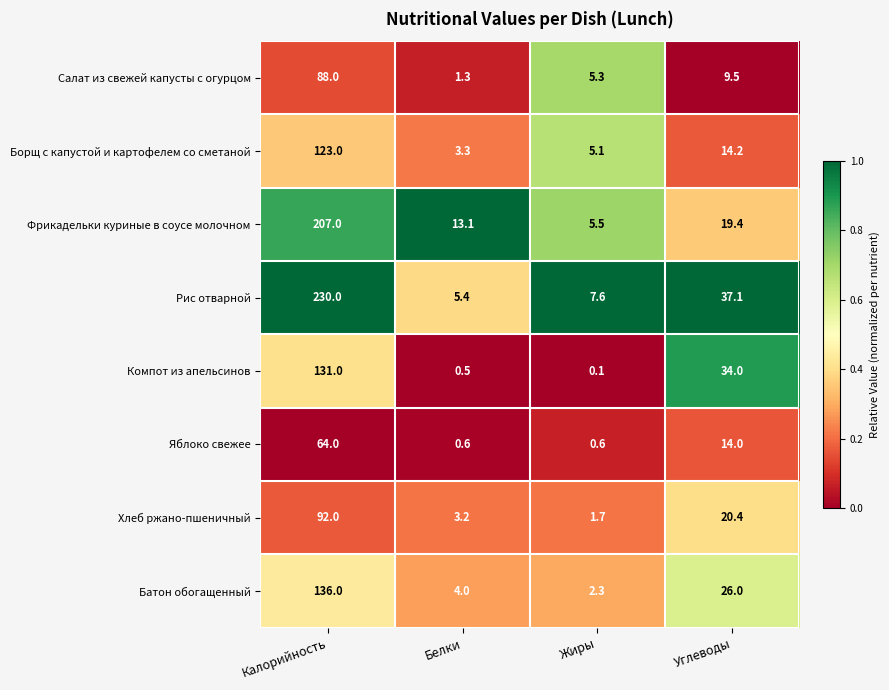

What is the sum of the Батон обогащенный values at Калорийность and Жиры?

138.3